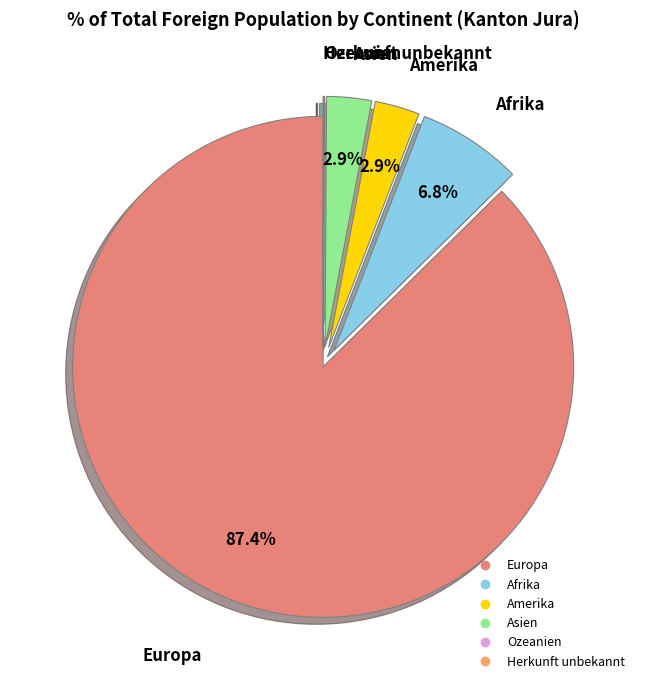

Which has a higher value, Amerika or Afrika?

Afrika